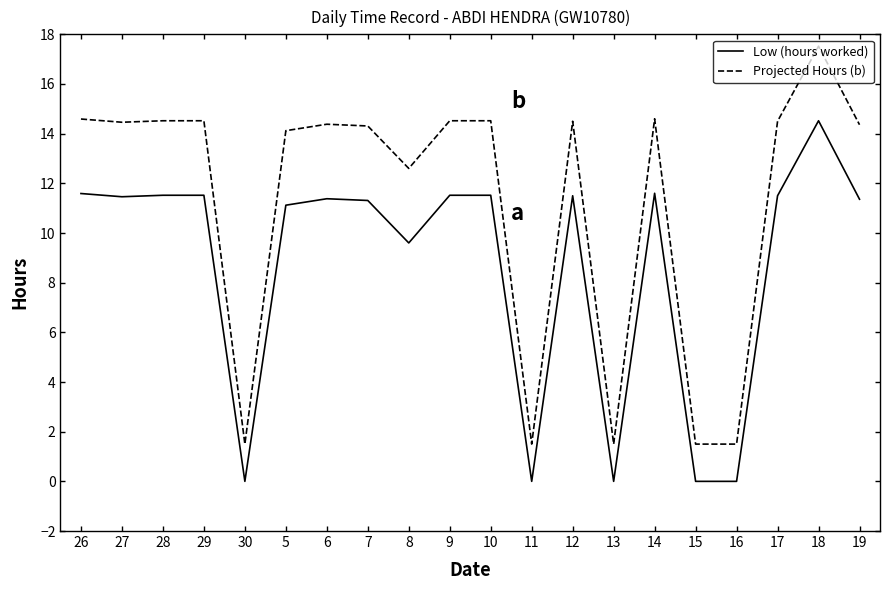

At which label does Low (hours worked) first exceed 11?

26